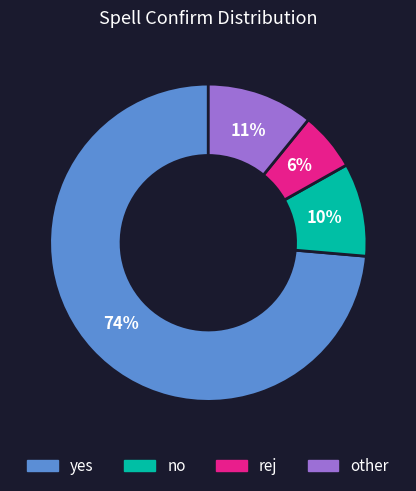

How many slices are in this pie chart?

4